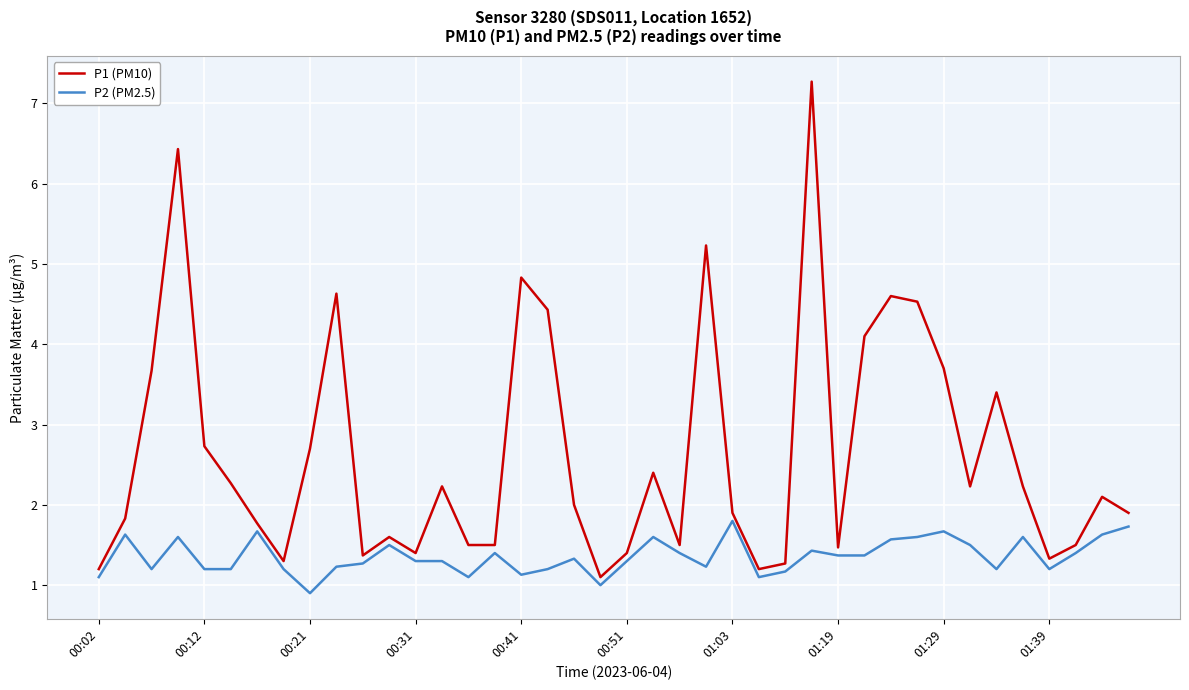

How many interior local peaks does the P1 (PM10) series have?

11